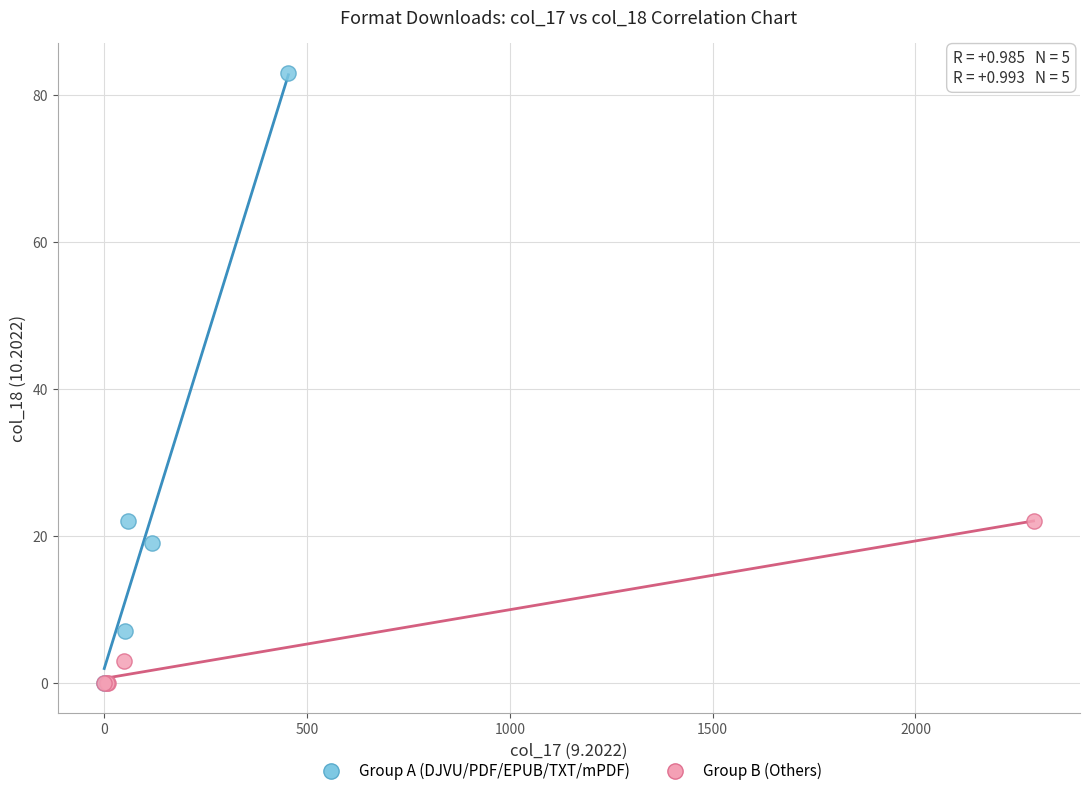

Which series contains the highest Y value?

Group A (DJVU/PDF/EPUB/TXT/mPDF)